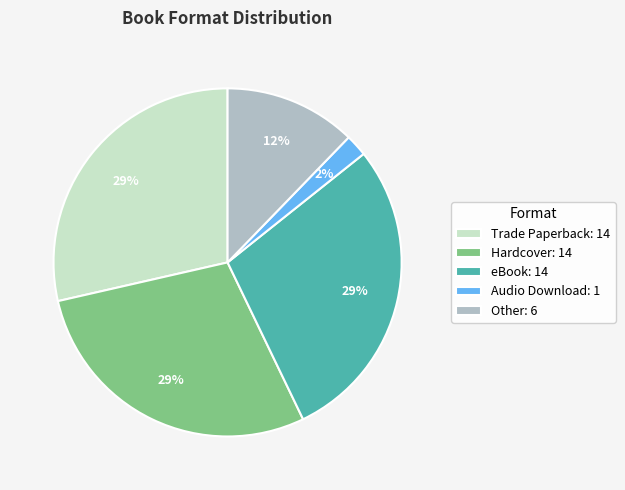

Do Audio Download: 1 and Trade Paperback: 14 together represent more than half of the pie?

No